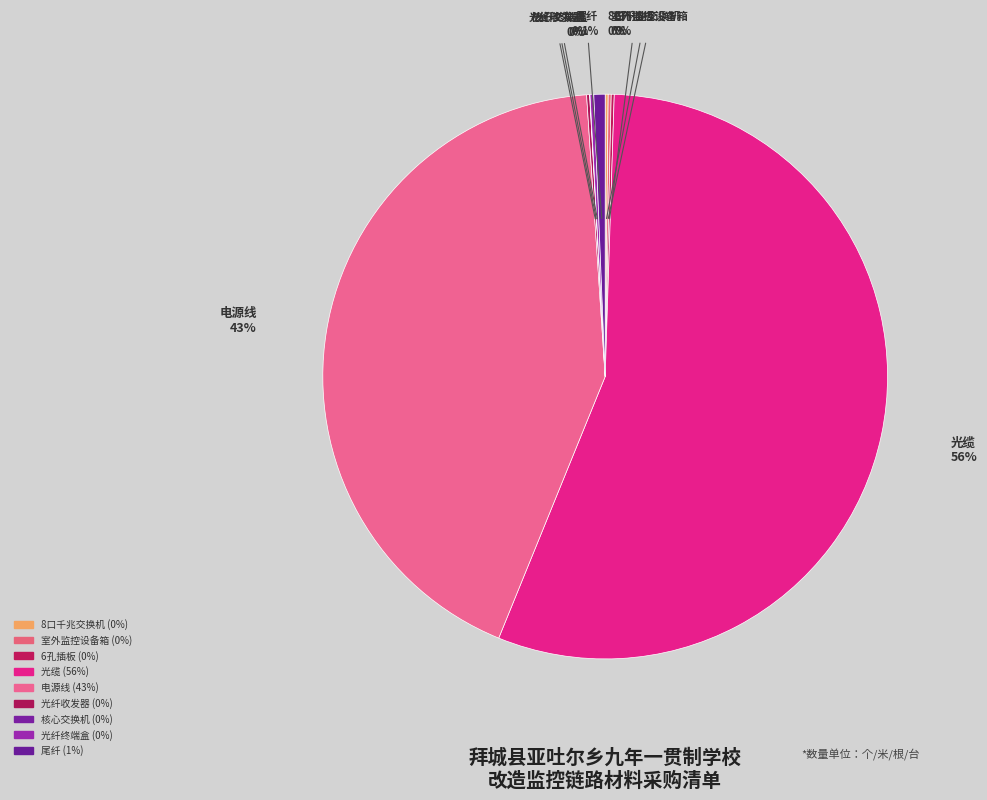

What is the change in value from 6孔插板 to 尾纤?

+22